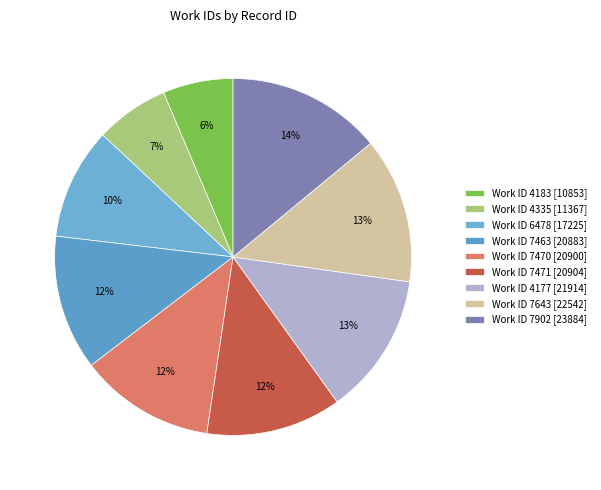

Rank the categories by value from lowest to highest.

4183, 4335, 6478, 7463, 7470, 7471, 4177, 7643, 7902